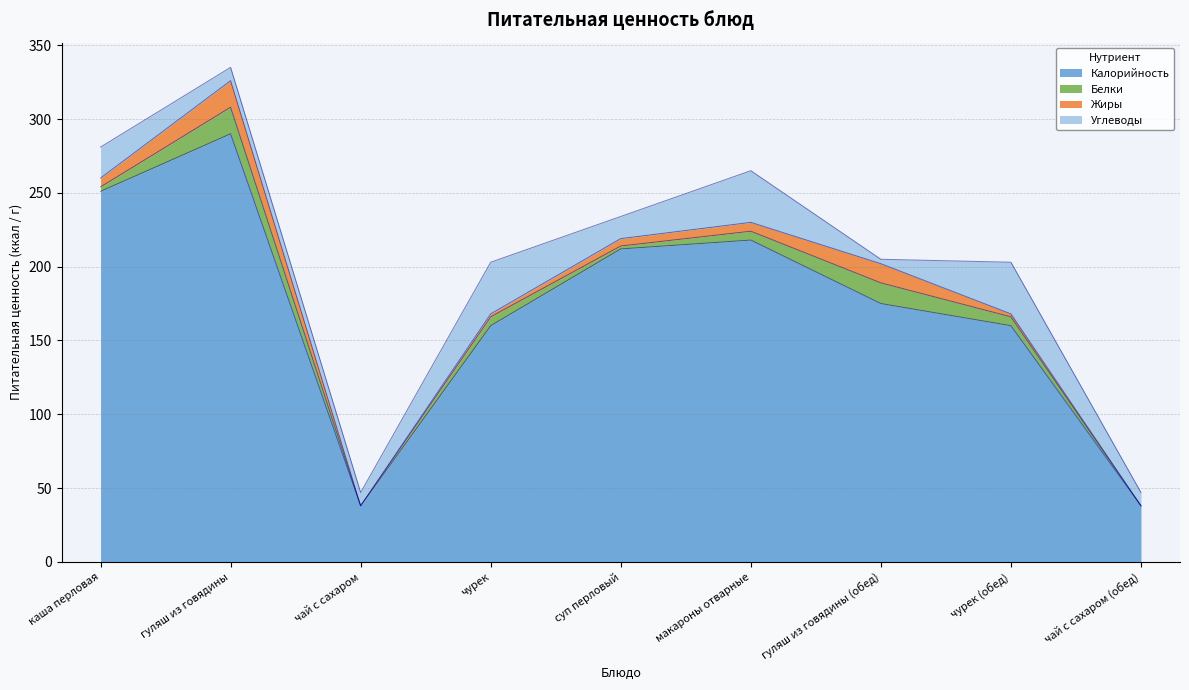

Rank the categories by Калорийность value from highest to lowest.

гуляш из говядины, каша перловая, макароны отварные, суп перловый, гуляш из говядины (обед), чурек, чурек (обед), чай с сахаром, чай с сахаром (обед)